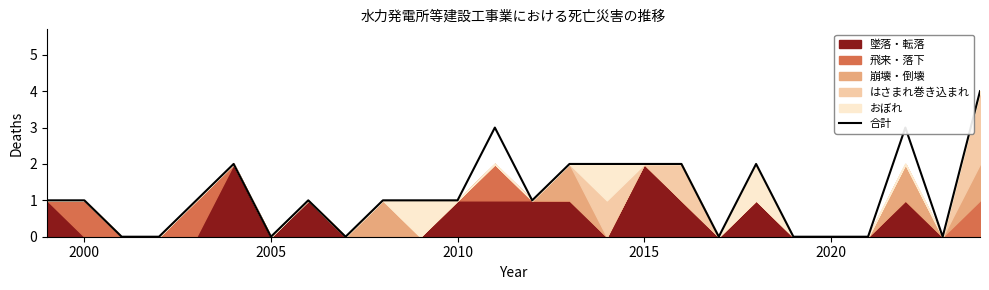

Reading left to right, extract all data points from this chart.

1	1	0	0	1	2	0	1	0	1	1	1	3	1	2	2	2	2	0	2	0	0	0	3	0	4